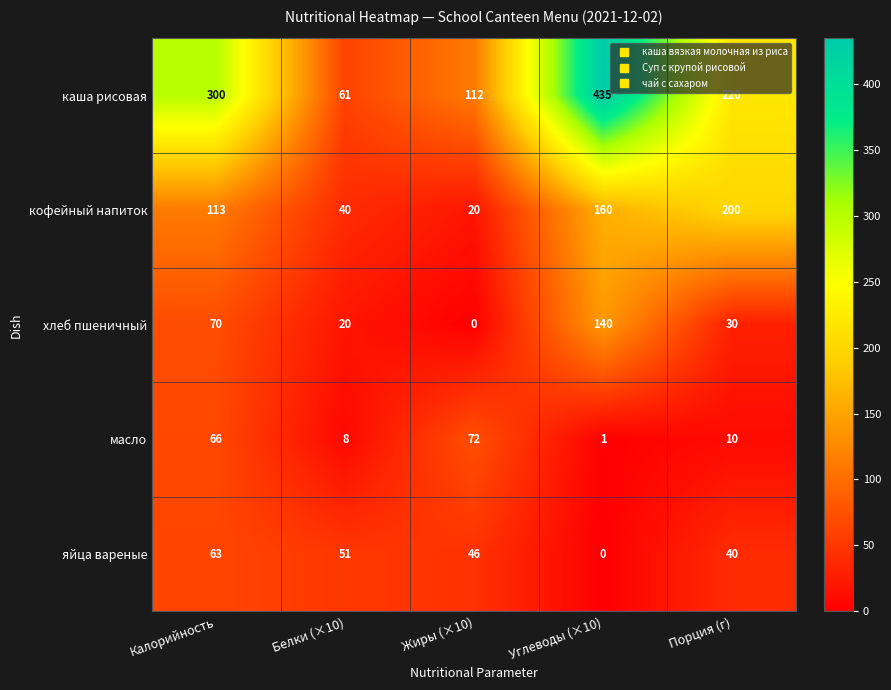

What is the maximum value for яйца вареные?

63